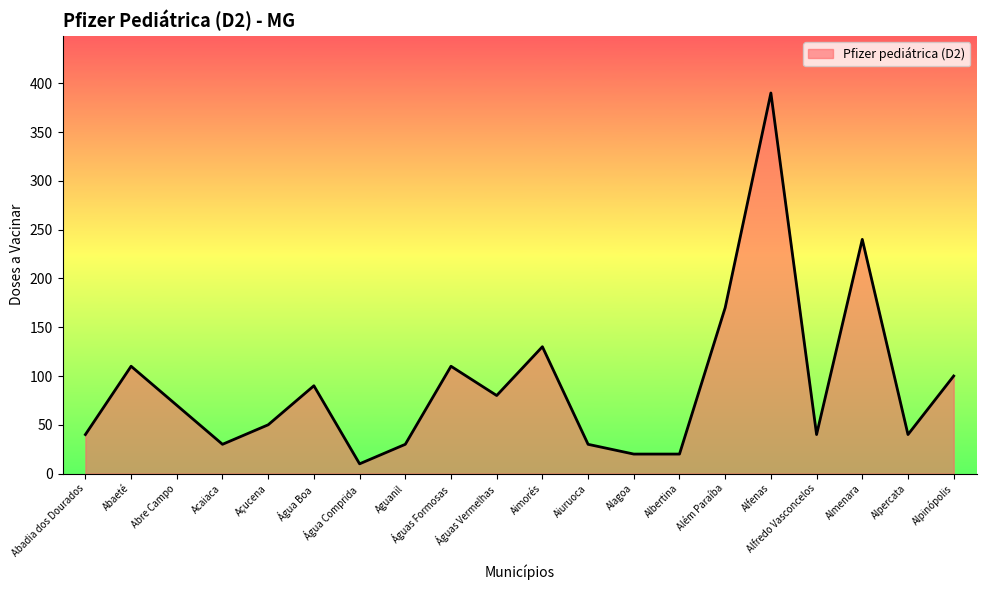

What is the approximate value at Água Comprida, to the nearest 5?

10